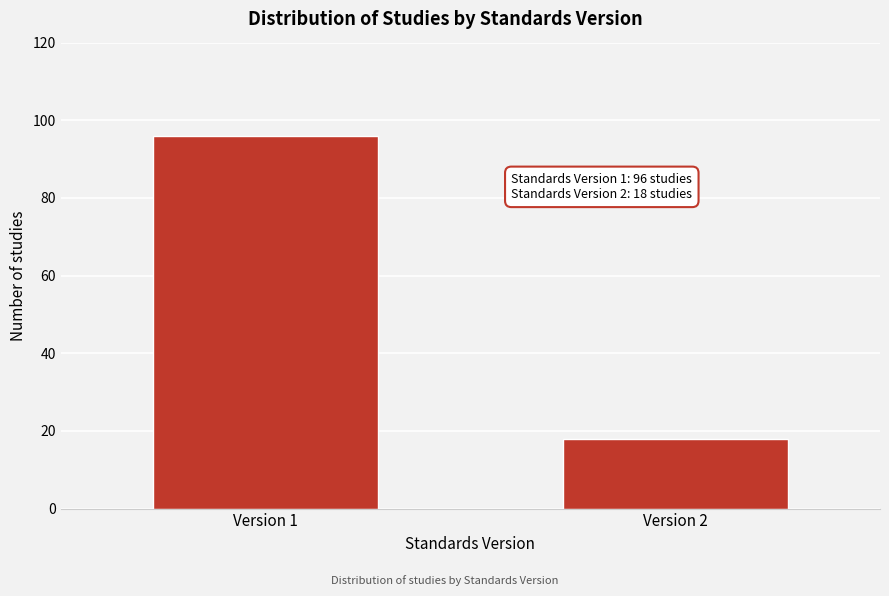

Reading left to right, transcribe all the data shown in this chart.

96	18